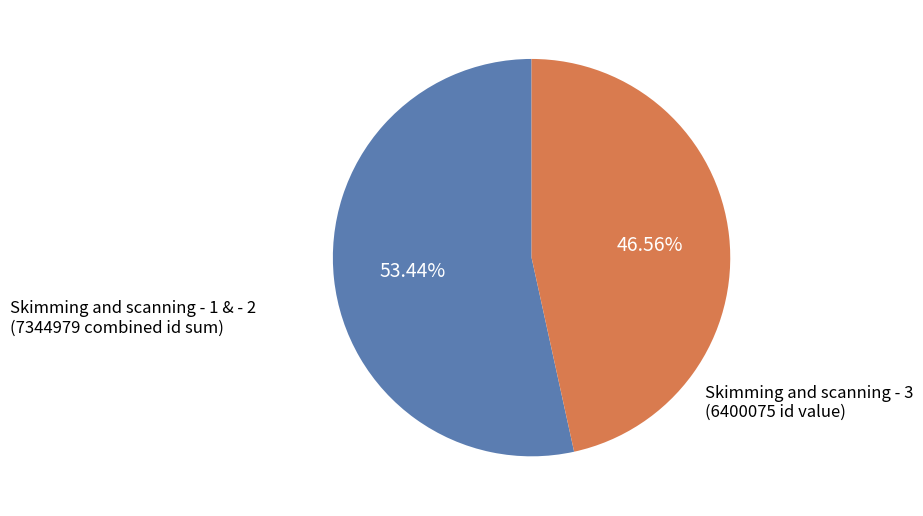

Is there any slice that represents more than half of the pie?

Yes